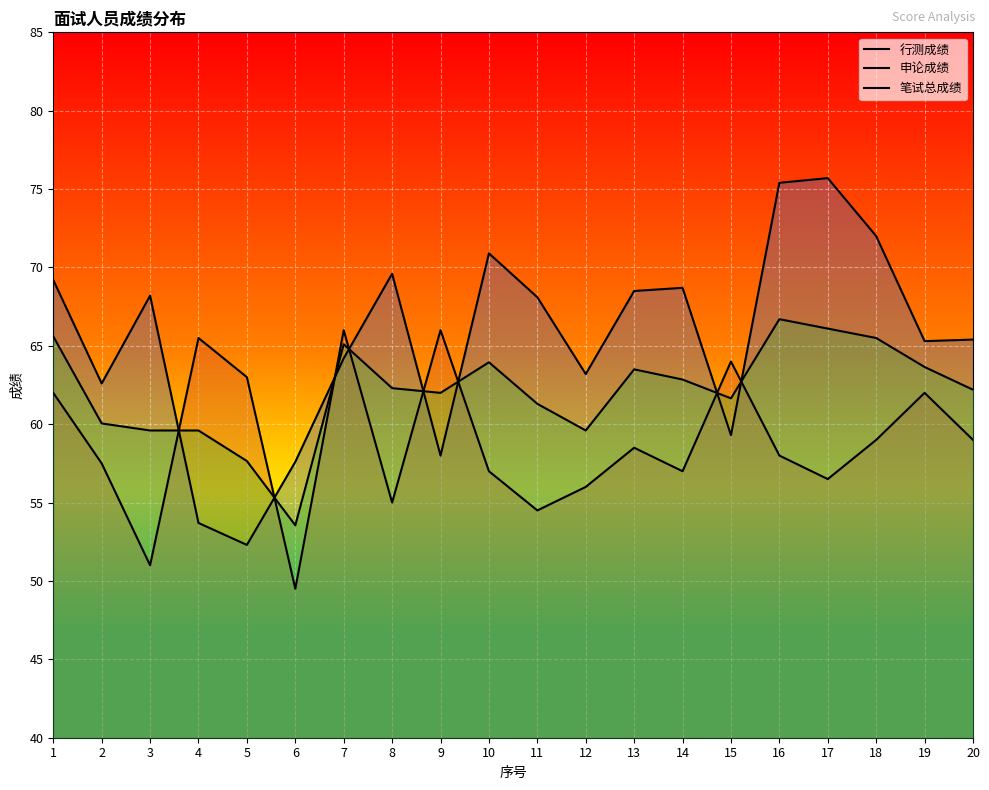

How many values in the 行测成绩 series exceed 68?

10